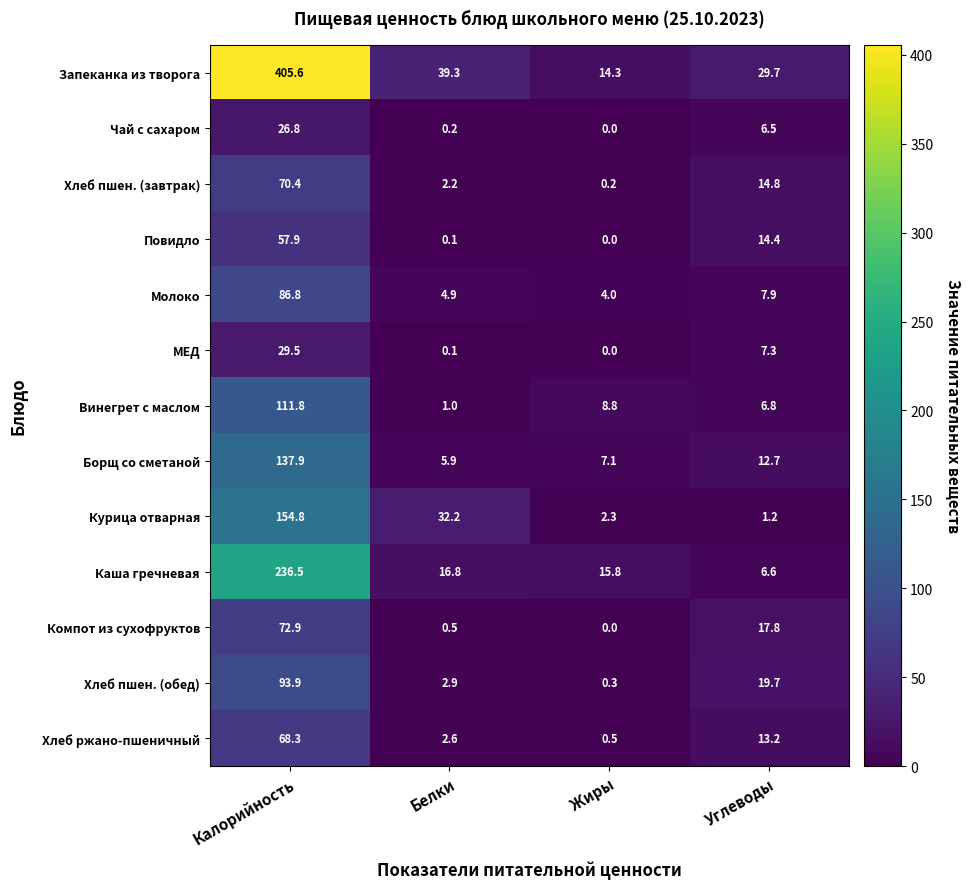

Rank the series by their maximum value, from highest to lowest.

Запеканка из творога, Каша гречневая, Курица отварная, Борщ со сметаной, Винегрет с маслом, Хлеб пшен. (обед), Молоко, Компот из сухофруктов, Хлеб пшен. (завтрак), Хлеб ржано-пшеничный, Повидло, МЕД, Чай с сахаром